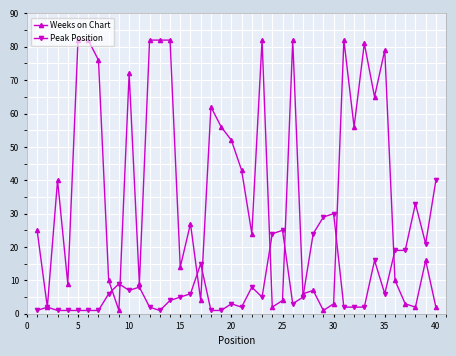

What is the difference between the maximum and minimum values in the Weeks on Chart series?

81